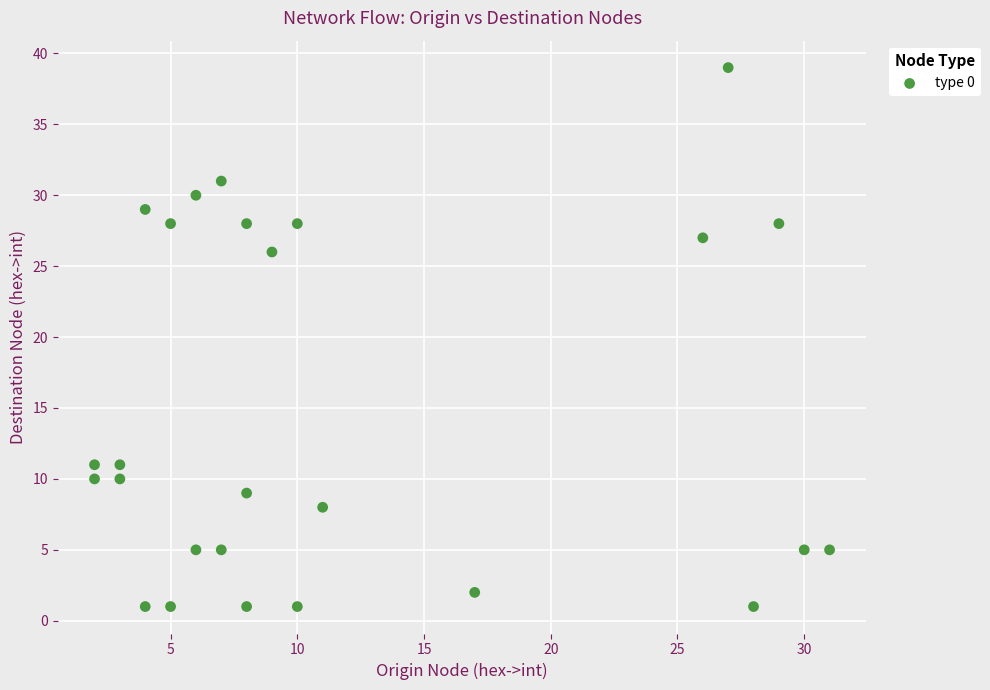

What Y value in the scatter plot is closest to 20?

26